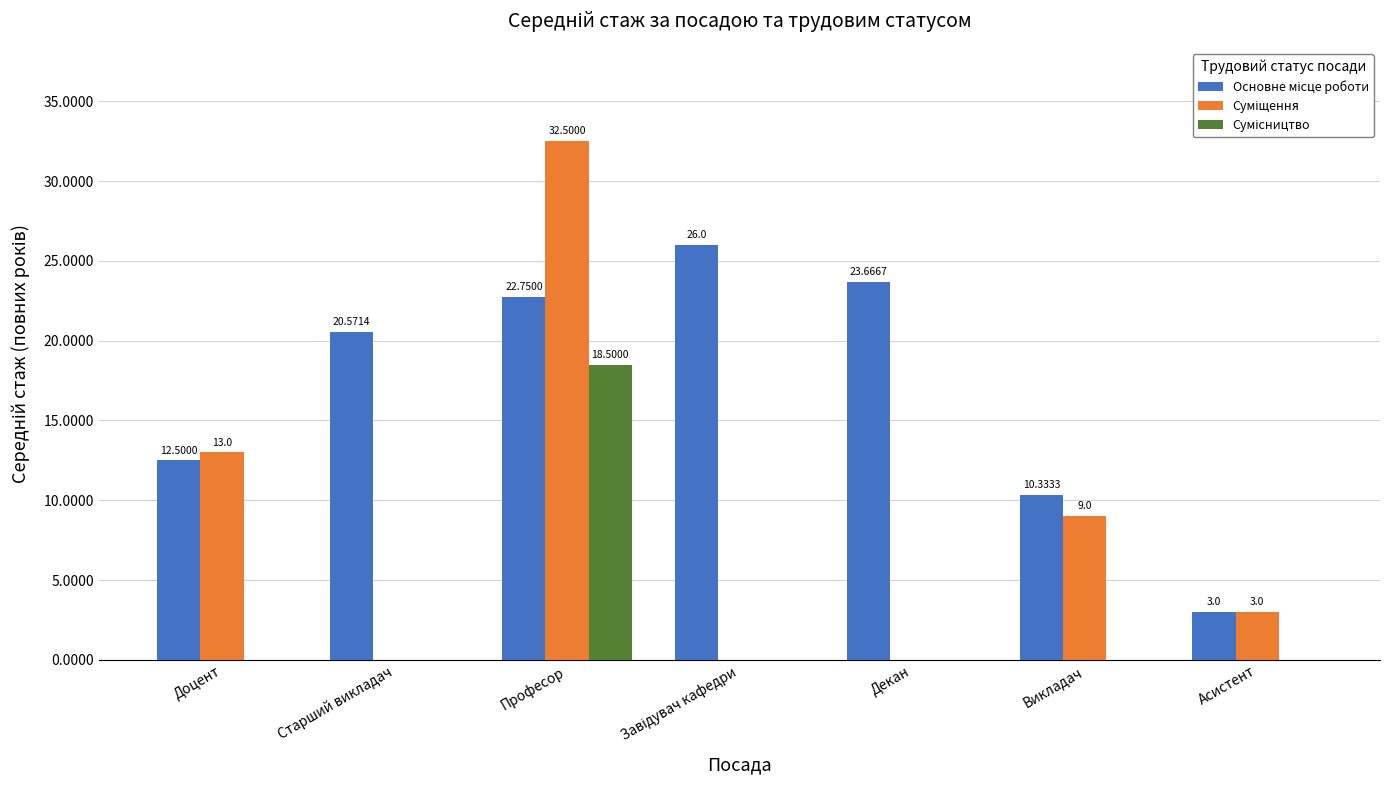

What is the total value across all series at Декан?

23.7